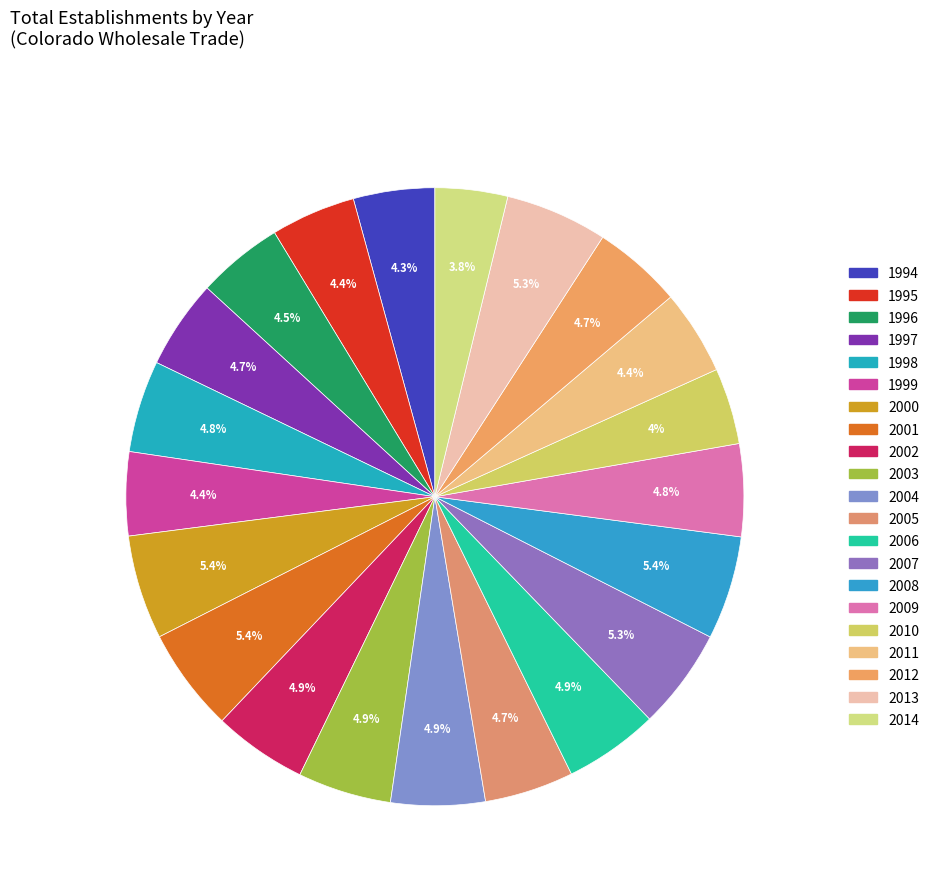

How many slices are in this pie chart?

21